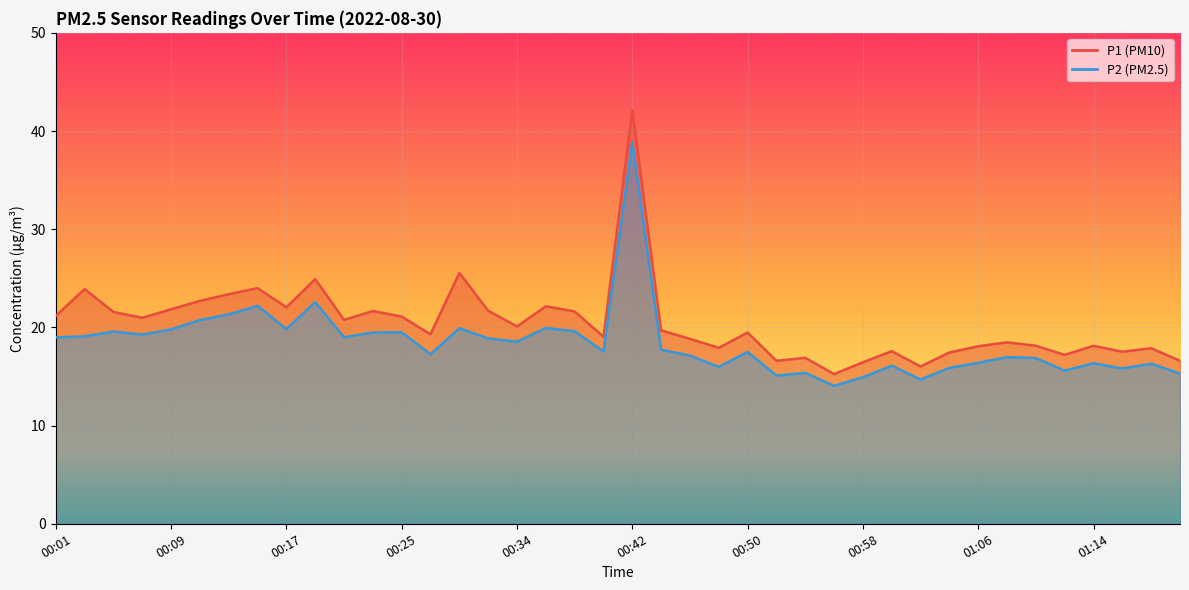

Reading right to left, what are all the values shown in this chart?

P1: 16.6	17.9	17.5	18.1	17.2	18.1	18.5	18.1	17.4	16.0	17.6	16.4	15.2	16.9	16.6	19.5	17.9	18.8	19.7	42.1	19.1	21.6	22.1	20.1	21.7	25.6	19.3	21.1	21.7	20.8	24.9	22.1	24.0	23.4	22.7	21.9	21.0	21.6	23.9	21.2
P2: 15.3	16.3	15.8	16.4	15.6	16.9	17.0	16.4	15.9	14.7	16.1	14.9	14.1	15.4	15.1	17.5	16.0	17.1	17.7	38.9	17.6	19.6	19.9	18.6	18.9	19.9	17.3	19.5	19.5	19.0	22.6	19.8	22.2	21.3	20.8	19.8	19.3	19.6	19.1	19.0